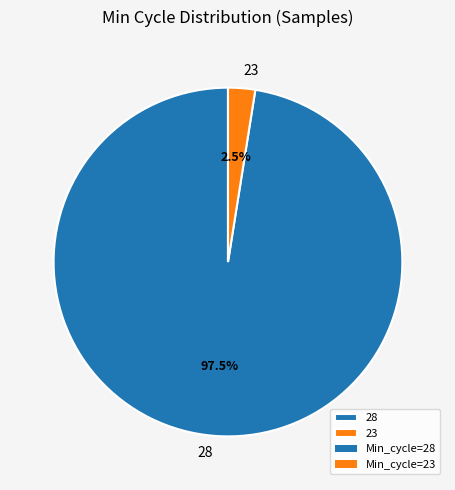

What is the smallest slice in the pie chart?

23